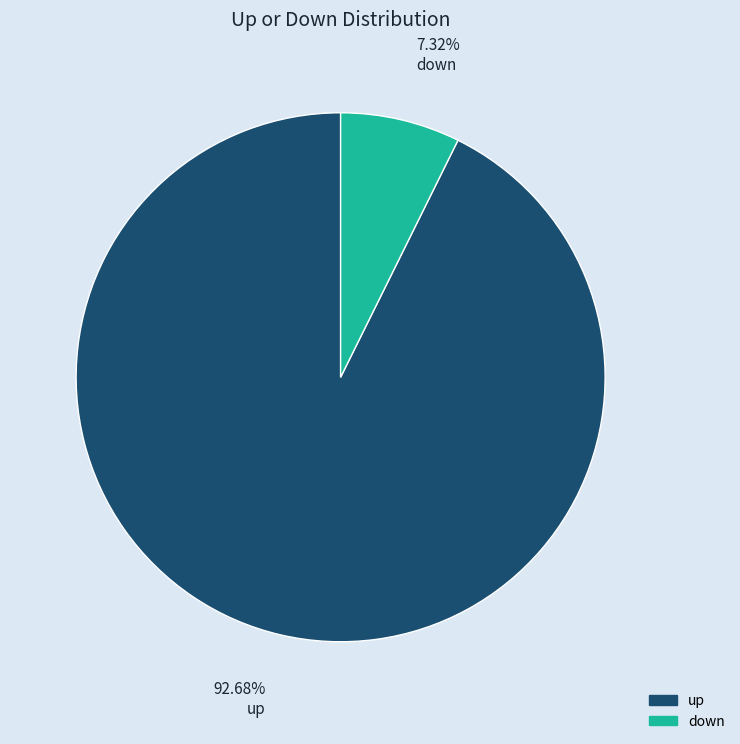

Approximately how many times larger is the value at up compared to down?

12.7